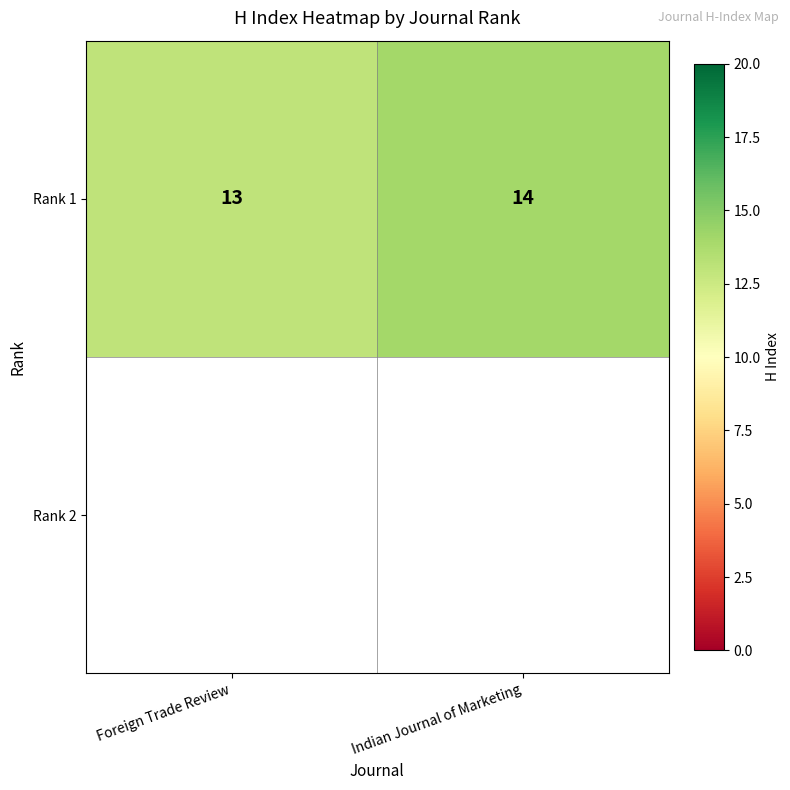

Which label corresponds to the largest value in the chart?

Indian Journal of Marketing